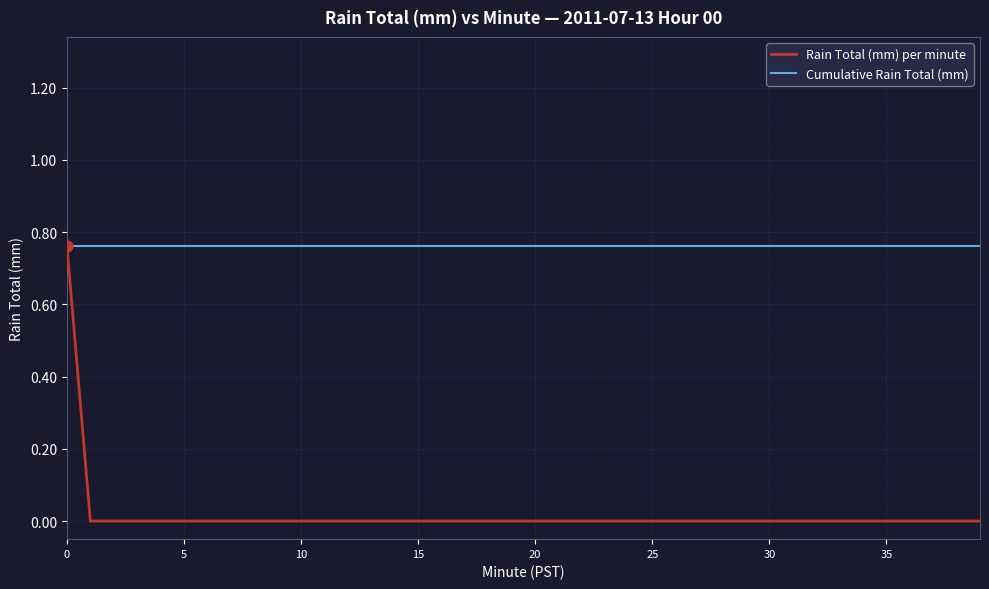

At how many categories does at least one series exceed 0?

40